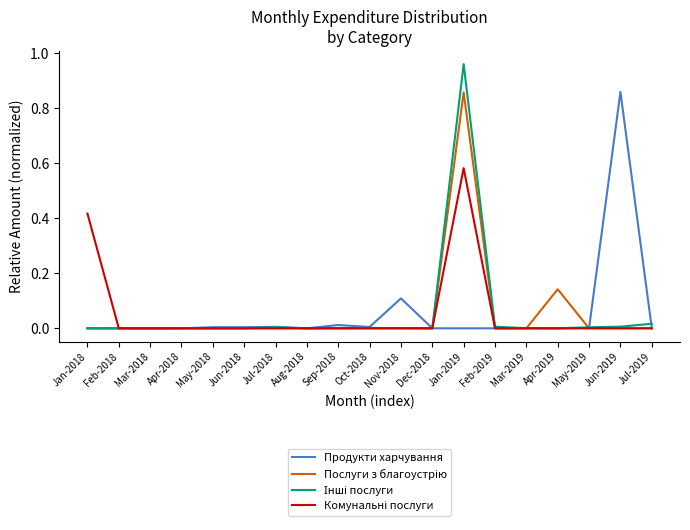

True or false: Продукти харчування has a value of 0.1 at Nov-2018.

True